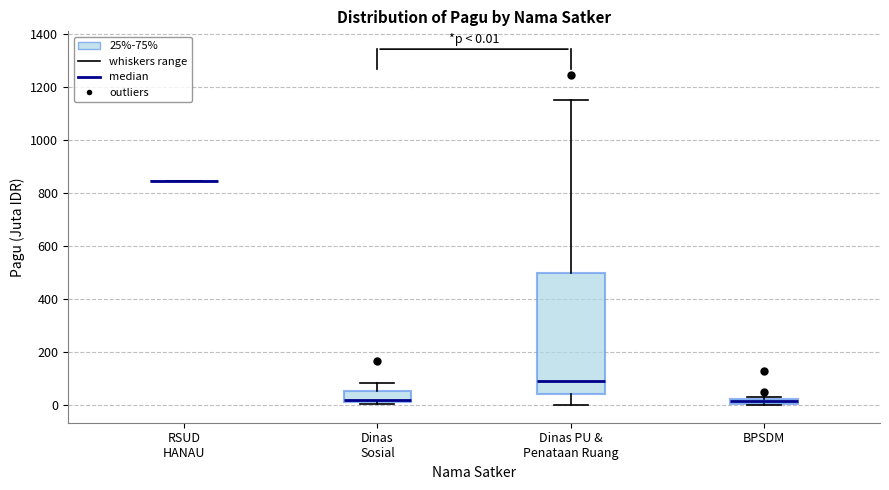

Which box is the tallest, from its lower edge to its upper edge?

Dinas PU & Penataan Ruang